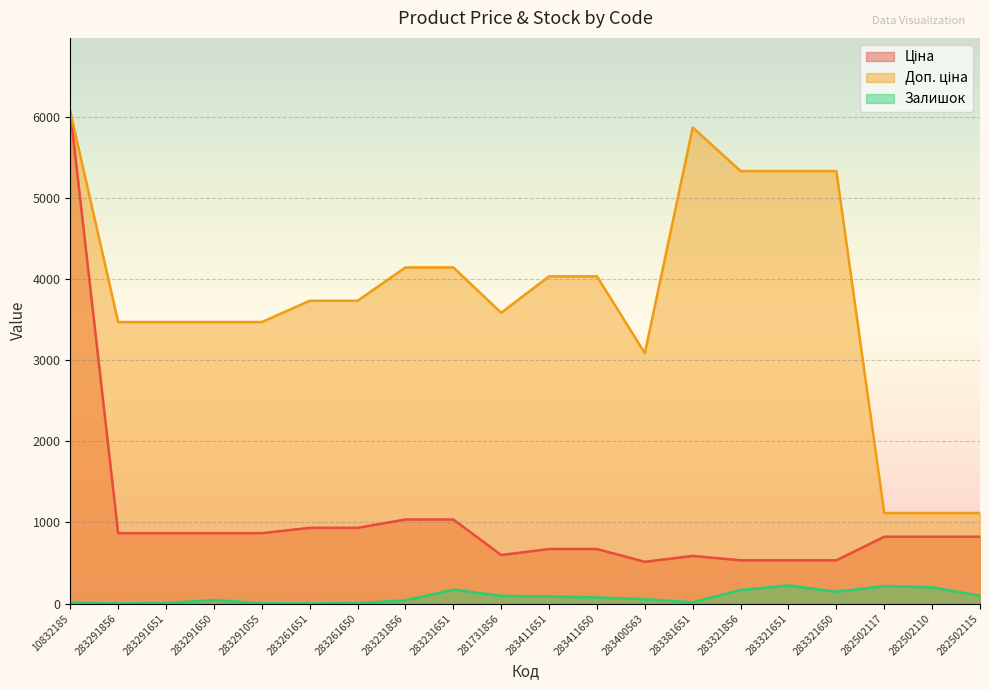

The value of Ціна at 283231856 is 1036.5. True or false?

True